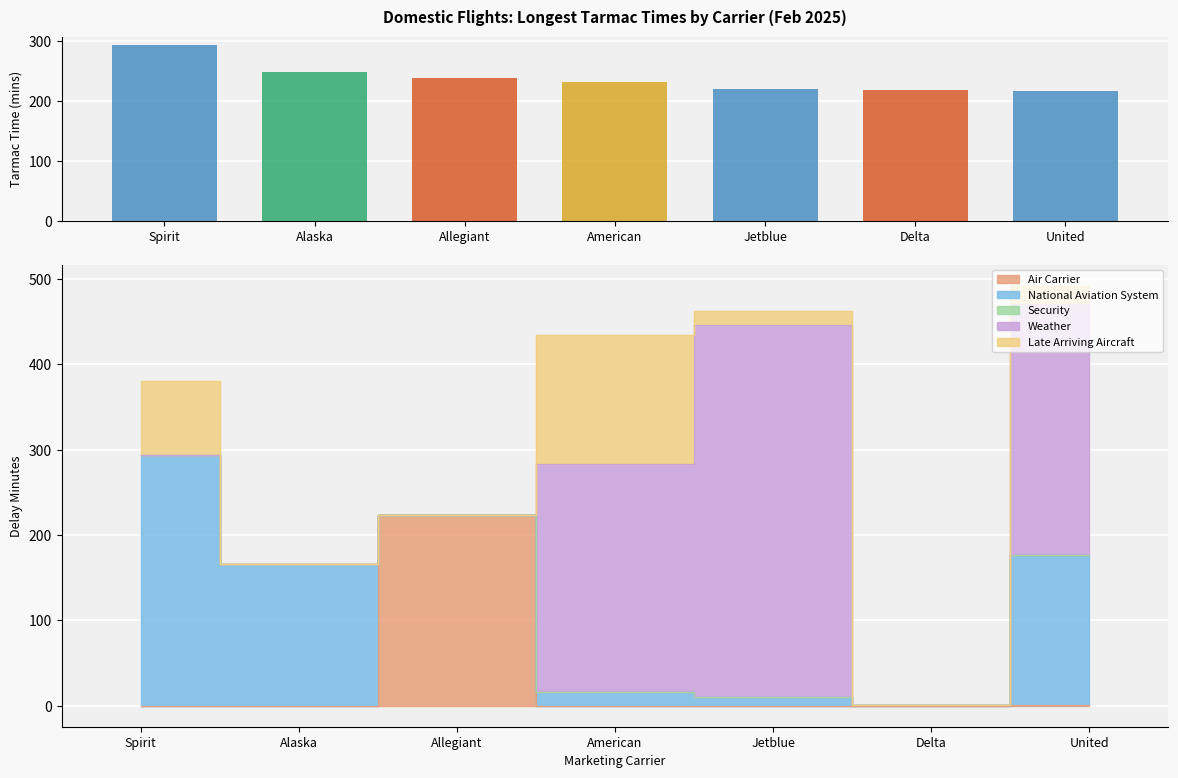

What is the highest value of the Air Carrier series?

223